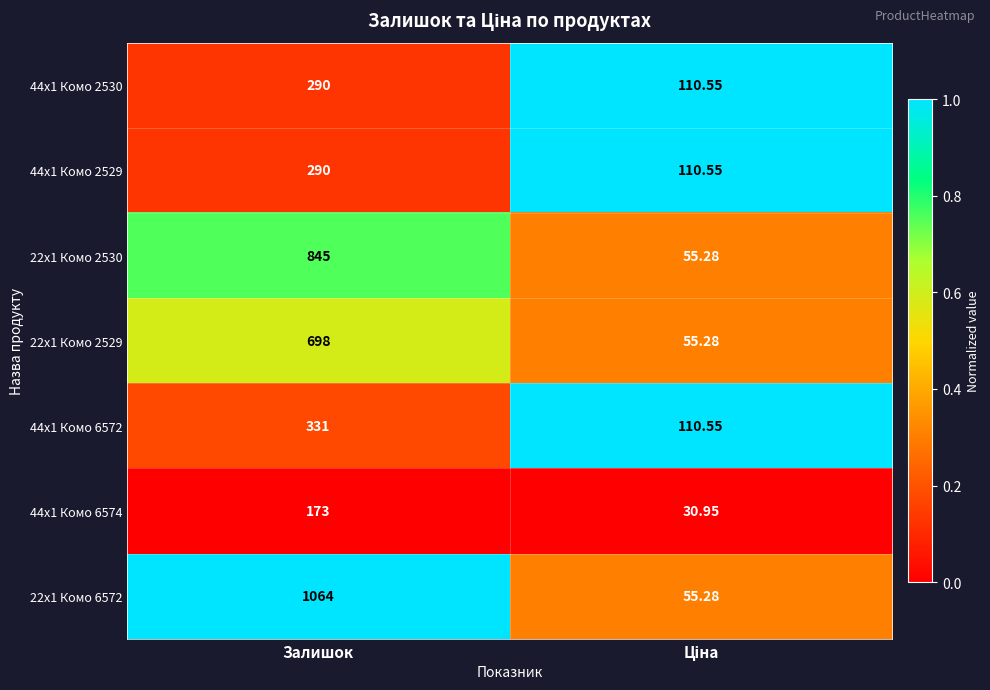

How many data points in 22x1 Комо 2530 are less than 845?

1